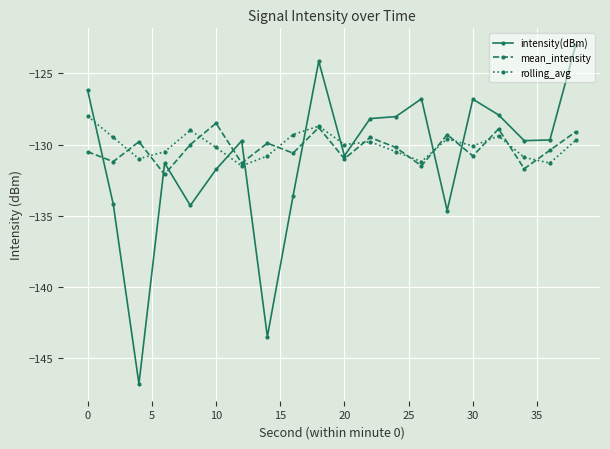

What is the minimum value for rolling_avg?

-131.5